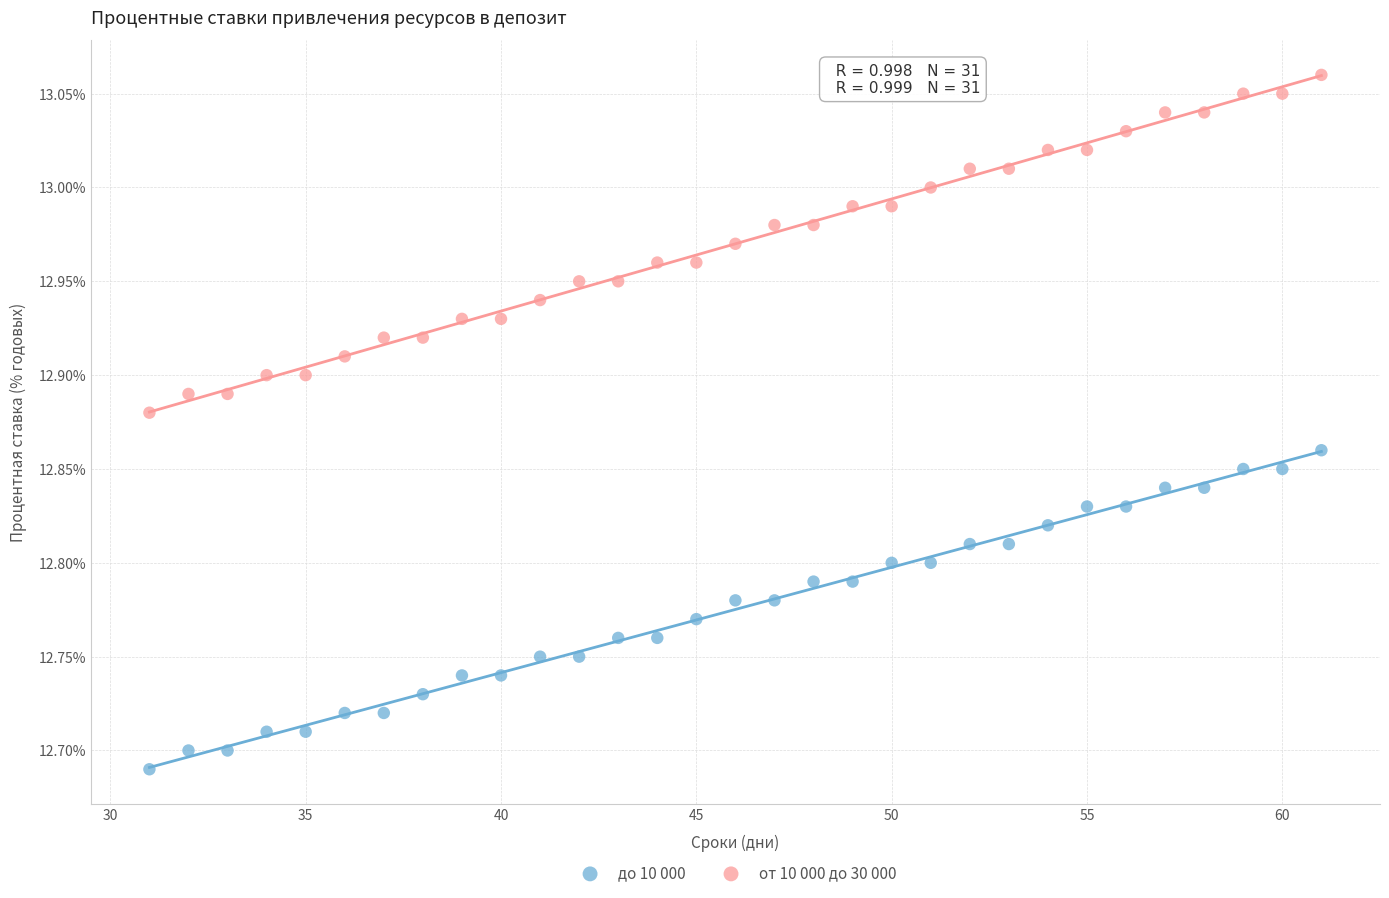

Across all data points, what is the range of X values (max minus min)?

30.0